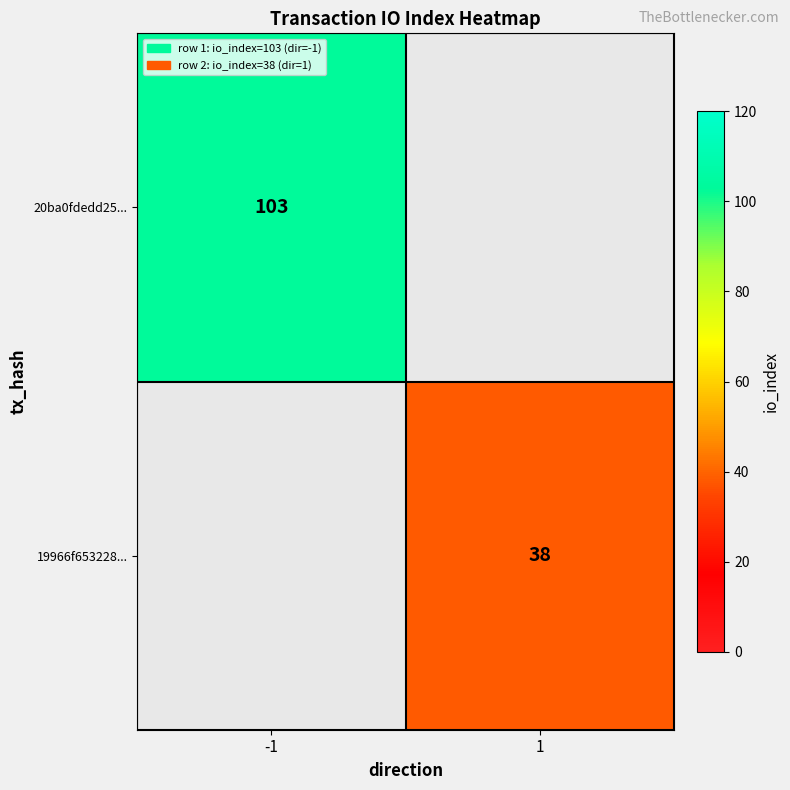

At which category does the chart reach its peak across all series?

-1